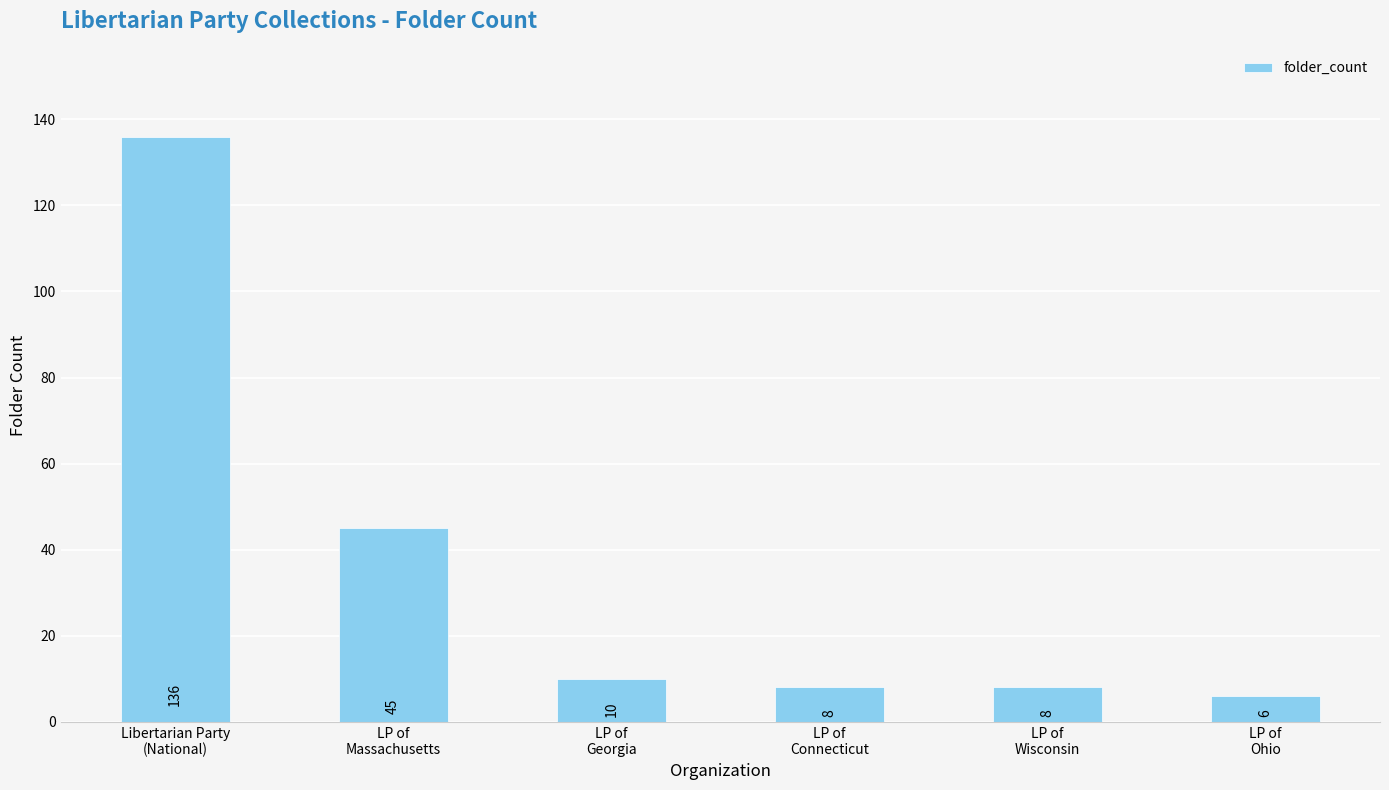

How many values are below 10?

3